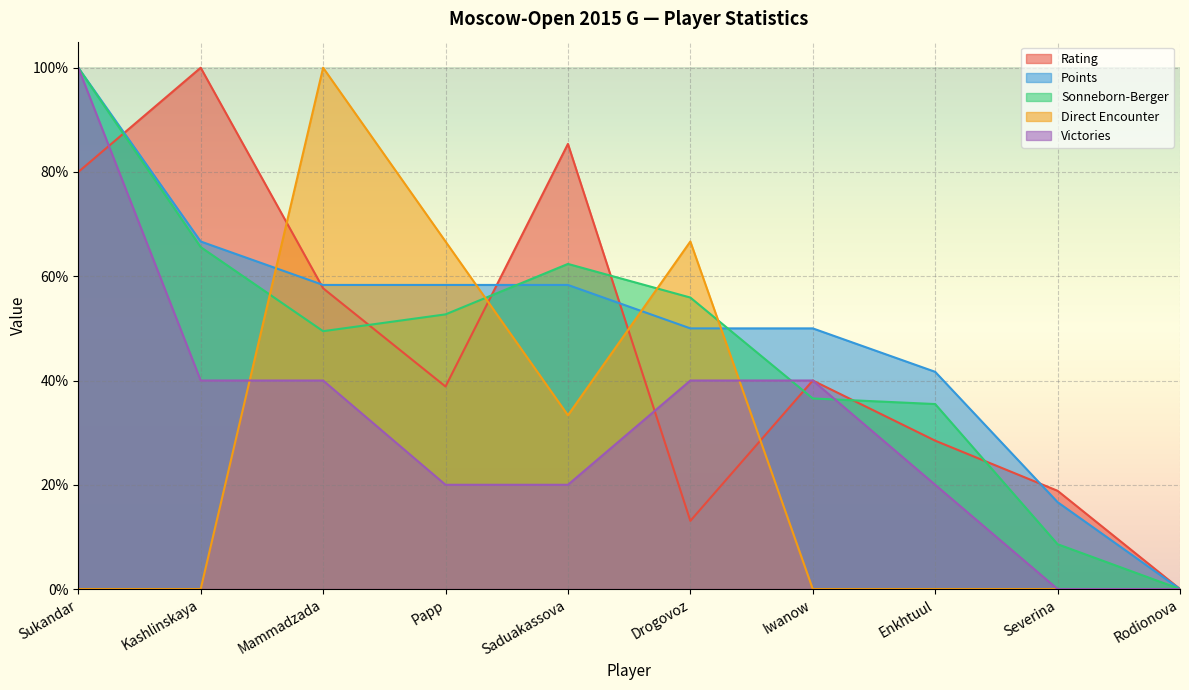

Reading right to left, what are all the values shown in this chart?

Rating: Rodionova=0.0	Severina=18.8	Enkhtuul=28.5	Iwanow=40.0	Drogovoz=13.1	Saduakassova=85.4	Papp=38.8	Mammadzada=57.7	Kashlinskaya=100.0	Sukandar=80.0
Points: Rodionova=0.0	Severina=16.7	Enkhtuul=41.7	Iwanow=50.0	Drogovoz=50.0	Saduakassova=58.3	Papp=58.3	Mammadzada=58.3	Kashlinskaya=66.7	Sukandar=100.0
Sonneborn-Berger: Rodionova=0.0	Severina=8.6	Enkhtuul=35.5	Iwanow=36.6	Drogovoz=55.9	Saduakassova=62.4	Papp=52.7	Mammadzada=49.5	Kashlinskaya=65.6	Sukandar=100.0
Direct Encounter: Rodionova=0.0	Severina=0.0	Enkhtuul=0.0	Iwanow=0.0	Drogovoz=66.7	Saduakassova=33.3	Papp=66.7	Mammadzada=100.0	Kashlinskaya=0.0	Sukandar=0.0
Victories: Rodionova=0.0	Severina=0.0	Enkhtuul=20.0	Iwanow=40.0	Drogovoz=40.0	Saduakassova=20.0	Papp=20.0	Mammadzada=40.0	Kashlinskaya=40.0	Sukandar=100.0